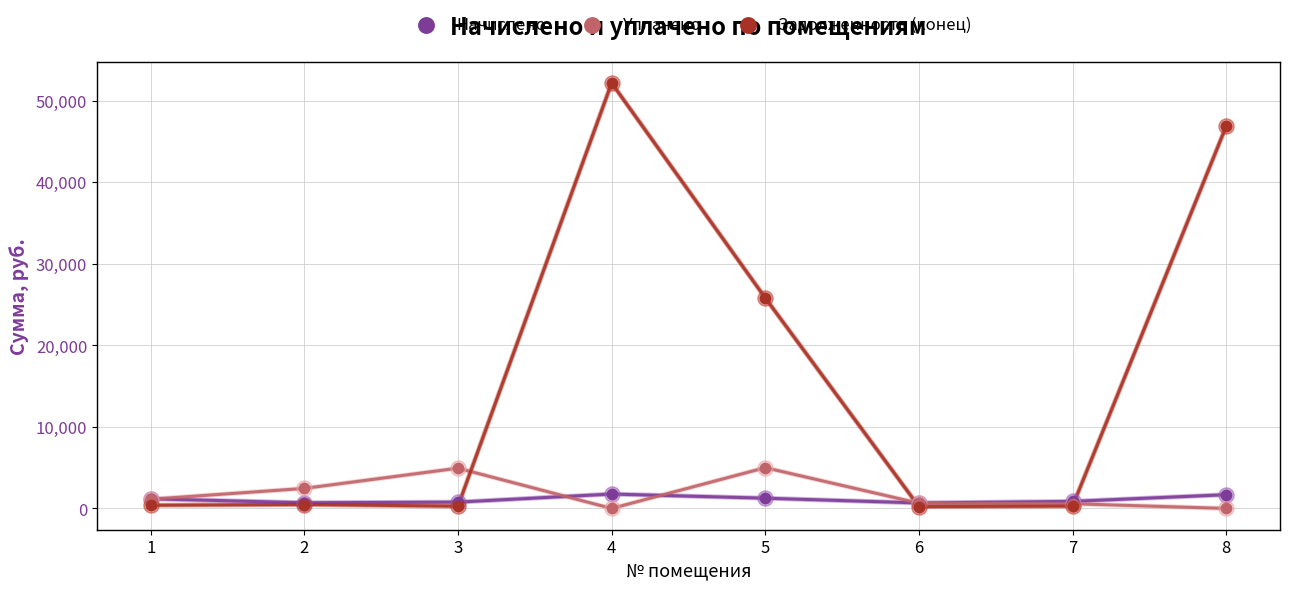

What are all the series names shown in the legend?

Начислено, Уплачено, Задолженность (конец)